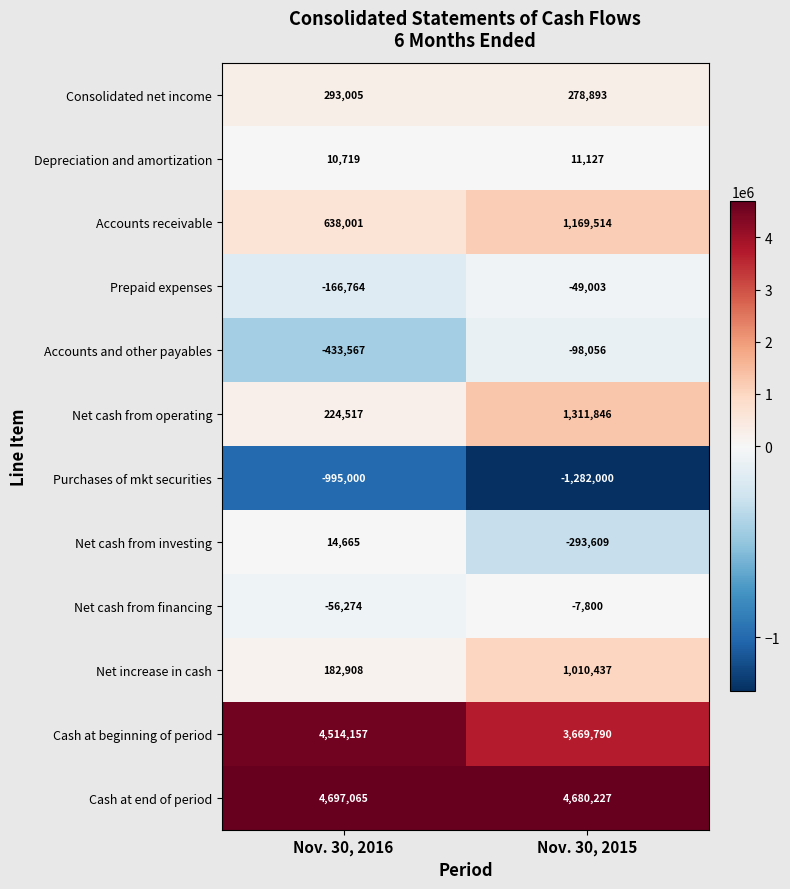

What is the difference between the highest and lowest values at Nov. 30, 2015?

5962227